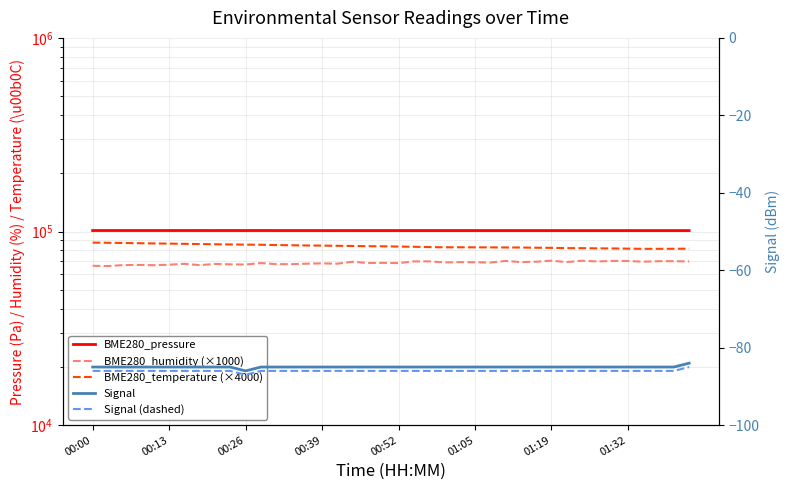

Where is the first local minimum for Signal (dashed)?

00:26